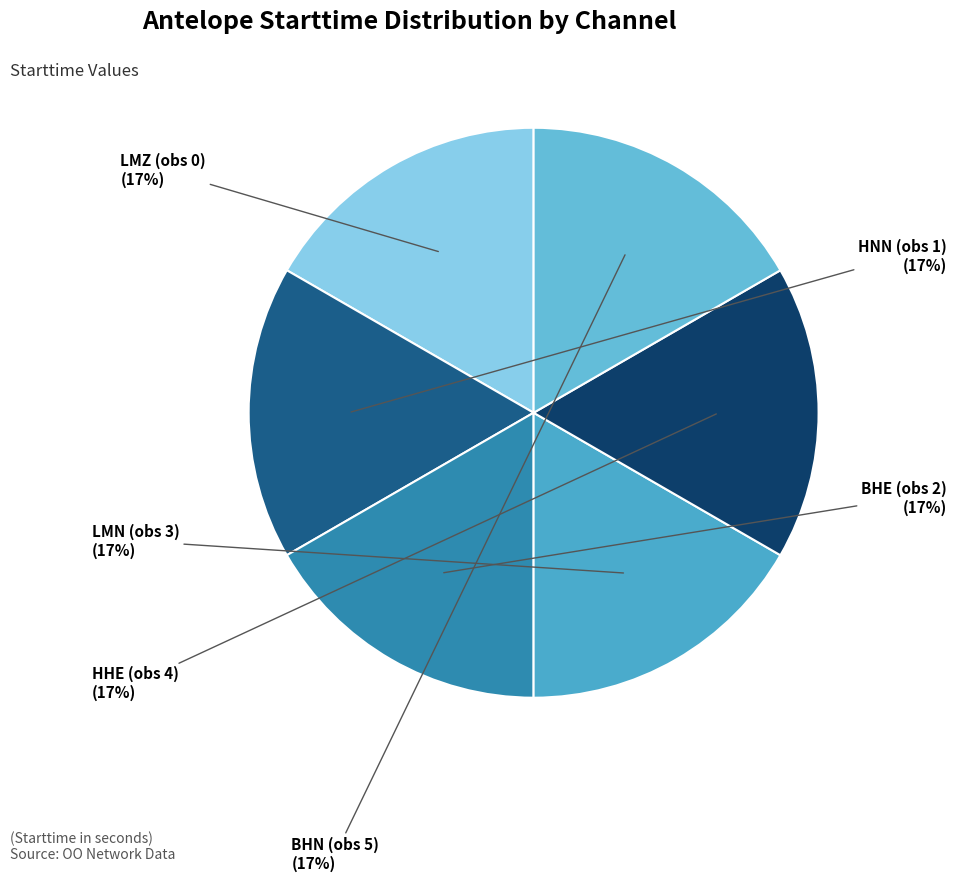

Count the number of slices in the pie.

6